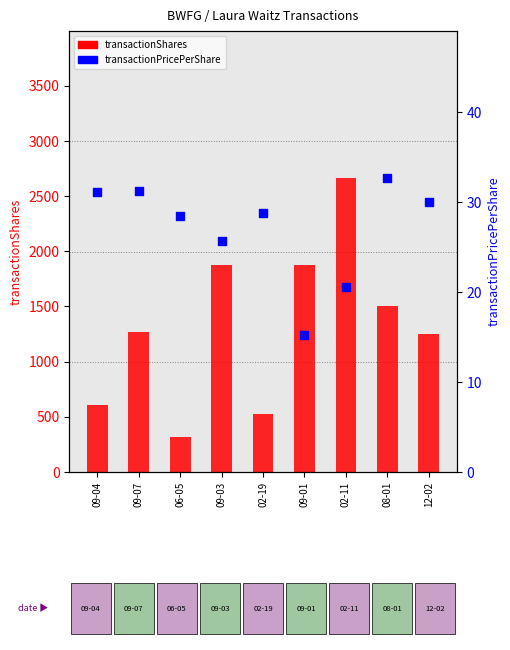

What is the total value across all series at 06-05?

343.5